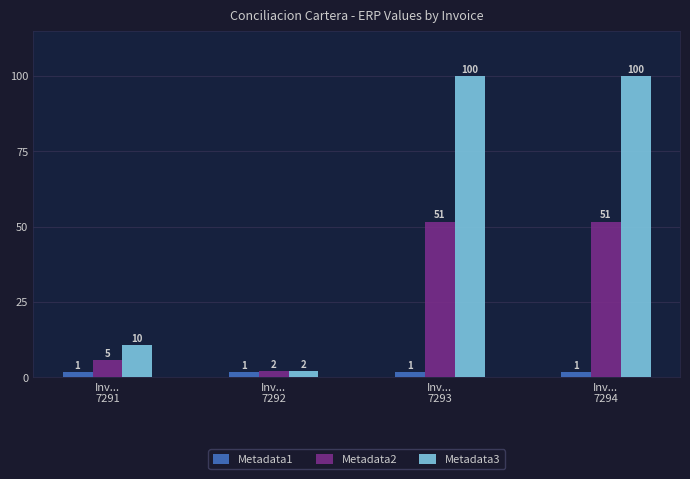

Which series has the largest total across all categories?

Metadata3